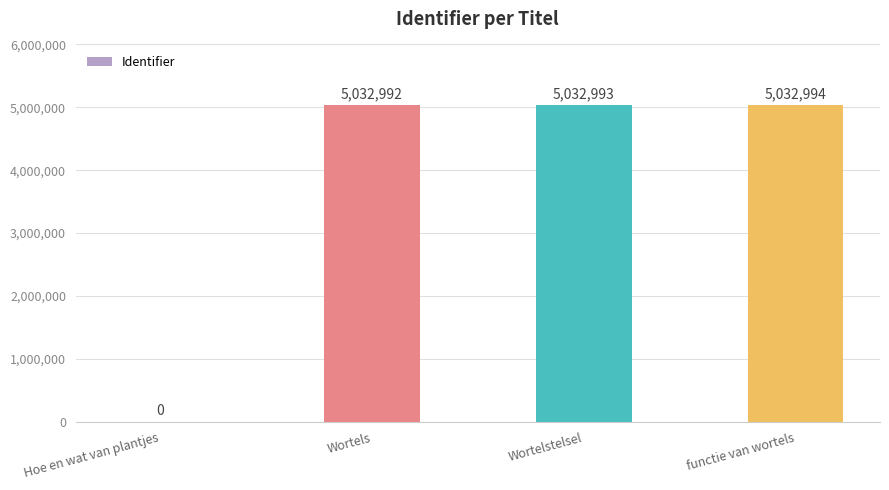

What is the greatest value displayed?

5032994